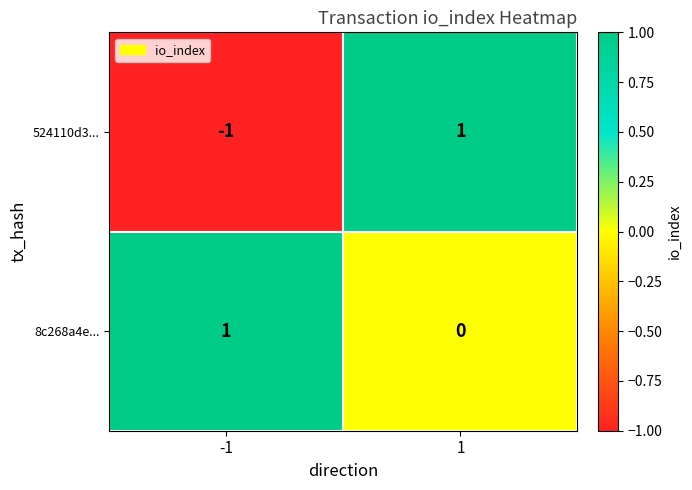

Rank the series by their average value, from highest to lowest.

8c268a4e..., 524110d3...